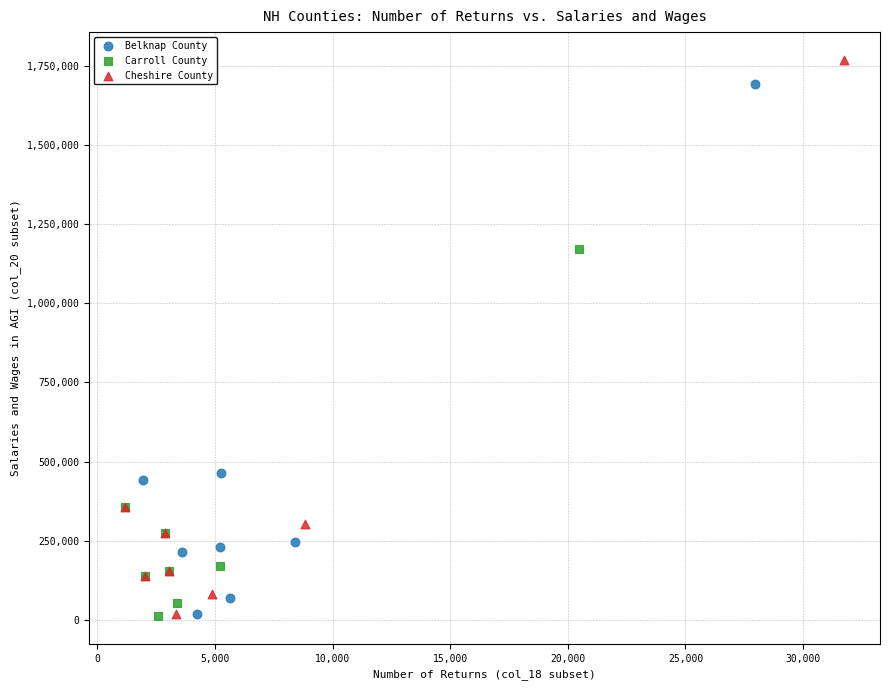

Which series reaches the maximum Y coordinate?

Cheshire County